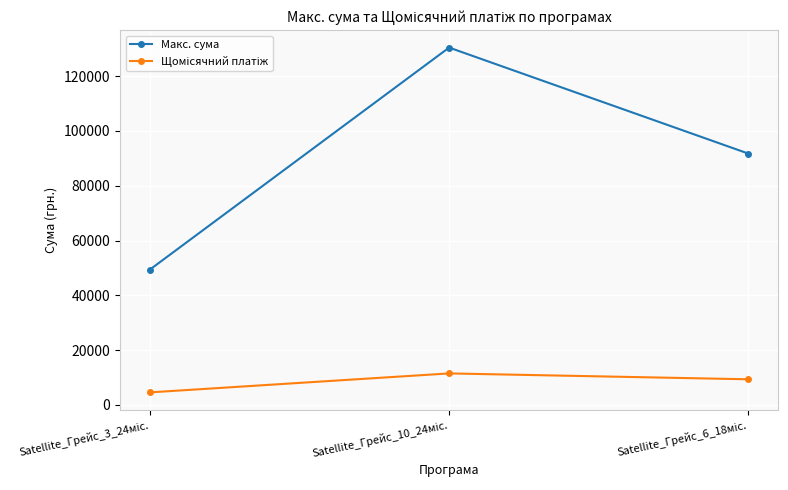

What is the difference between the second highest and minimum values in the Макс. сума series?

42343.1